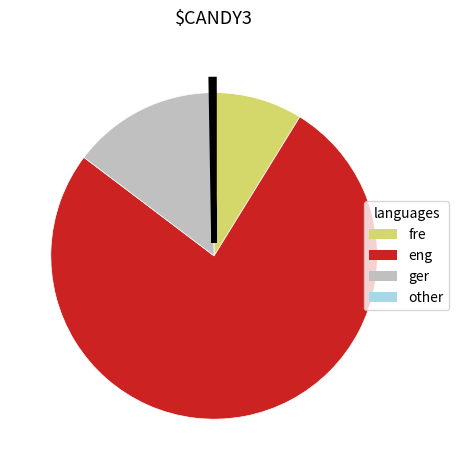

Does any single category account for the majority?

Yes